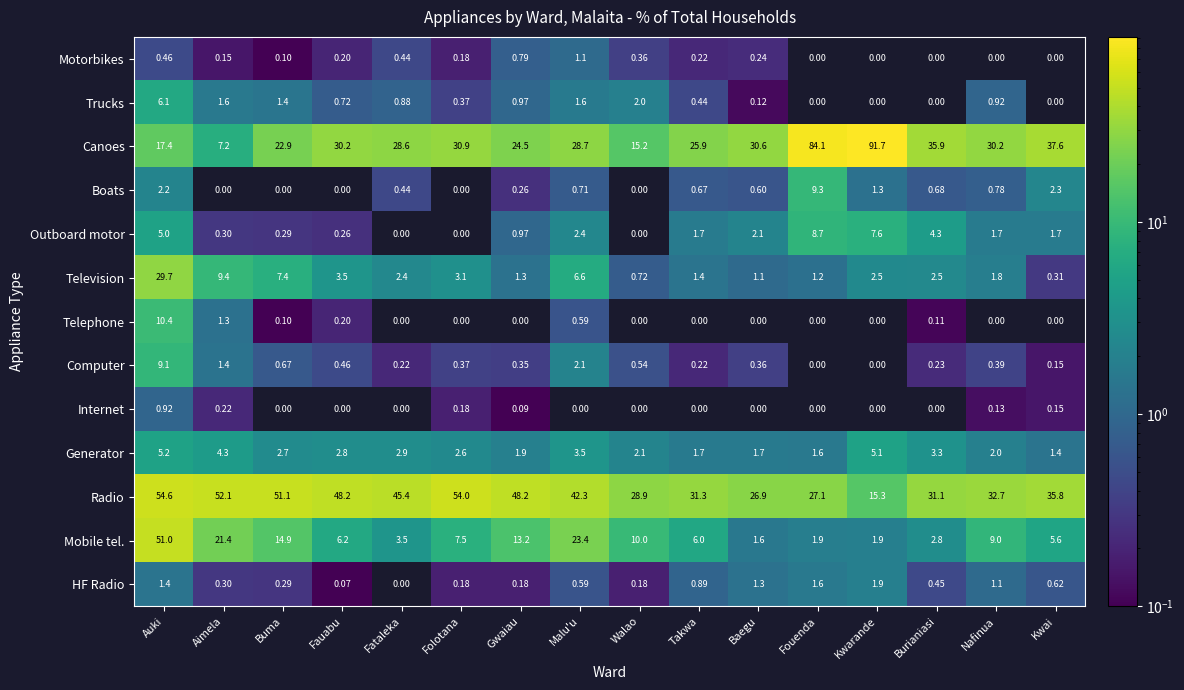

Where is Television nearest to the value 15?

Aimela